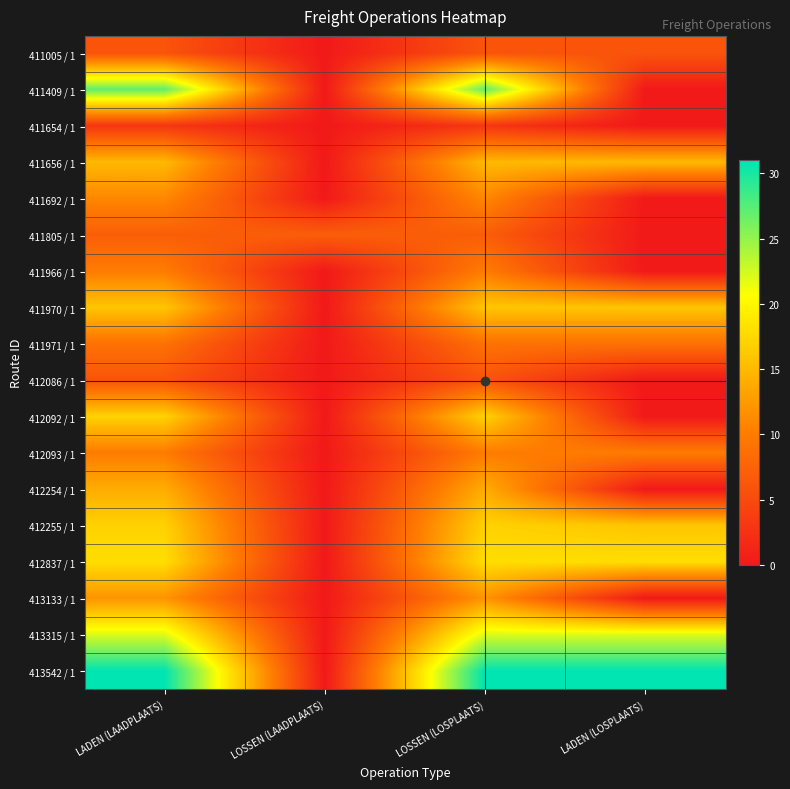

Reading right to left, list all the values displayed in this chart.

411005 / 1: LADEN (LOSPLAATS)=6	LOSSEN (LOSPLAATS)=6	LOSSEN (LAADPLAATS)=0	LADEN (LAADPLAATS)=6
411409 / 1: LADEN (LOSPLAATS)=0	LOSSEN (LOSPLAATS)=27	LOSSEN (LAADPLAATS)=0	LADEN (LAADPLAATS)=27
411654 / 1: LADEN (LOSPLAATS)=0	LOSSEN (LOSPLAATS)=3	LOSSEN (LAADPLAATS)=0	LADEN (LAADPLAATS)=3
411656 / 1: LADEN (LOSPLAATS)=15	LOSSEN (LOSPLAATS)=15	LOSSEN (LAADPLAATS)=0	LADEN (LAADPLAATS)=15
411692 / 1: LADEN (LOSPLAATS)=0	LOSSEN (LOSPLAATS)=11	LOSSEN (LAADPLAATS)=0	LADEN (LAADPLAATS)=11
411805 / 1: LADEN (LOSPLAATS)=0	LOSSEN (LOSPLAATS)=7	LOSSEN (LAADPLAATS)=7	LADEN (LAADPLAATS)=7
411966 / 1: LADEN (LOSPLAATS)=0	LOSSEN (LOSPLAATS)=10	LOSSEN (LAADPLAATS)=0	LADEN (LAADPLAATS)=10
411970 / 1: LADEN (LOSPLAATS)=16	LOSSEN (LOSPLAATS)=16	LOSSEN (LAADPLAATS)=0	LADEN (LAADPLAATS)=16
411971 / 1: LADEN (LOSPLAATS)=9	LOSSEN (LOSPLAATS)=9	LOSSEN (LAADPLAATS)=0	LADEN (LAADPLAATS)=9
412086 / 1: LADEN (LOSPLAATS)=0	LOSSEN (LOSPLAATS)=6	LOSSEN (LAADPLAATS)=0	LADEN (LAADPLAATS)=6
412092 / 1: LADEN (LOSPLAATS)=0	LOSSEN (LOSPLAATS)=17	LOSSEN (LAADPLAATS)=0	LADEN (LAADPLAATS)=17
412093 / 1: LADEN (LOSPLAATS)=10	LOSSEN (LOSPLAATS)=10	LOSSEN (LAADPLAATS)=0	LADEN (LAADPLAATS)=10
412254 / 1: LADEN (LOSPLAATS)=0	LOSSEN (LOSPLAATS)=14	LOSSEN (LAADPLAATS)=0	LADEN (LAADPLAATS)=14
412255 / 1: LADEN (LOSPLAATS)=16	LOSSEN (LOSPLAATS)=17	LOSSEN (LAADPLAATS)=0	LADEN (LAADPLAATS)=17
412837 / 1: LADEN (LOSPLAATS)=18	LOSSEN (LOSPLAATS)=18	LOSSEN (LAADPLAATS)=0	LADEN (LAADPLAATS)=18
413133 / 1: LADEN (LOSPLAATS)=0	LOSSEN (LOSPLAATS)=12	LOSSEN (LAADPLAATS)=0	LADEN (LAADPLAATS)=12
413315 / 1: LADEN (LOSPLAATS)=22	LOSSEN (LOSPLAATS)=22	LOSSEN (LAADPLAATS)=0	LADEN (LAADPLAATS)=22
413542 / 1: LADEN (LOSPLAATS)=31	LOSSEN (LOSPLAATS)=31	LOSSEN (LAADPLAATS)=0	LADEN (LAADPLAATS)=31